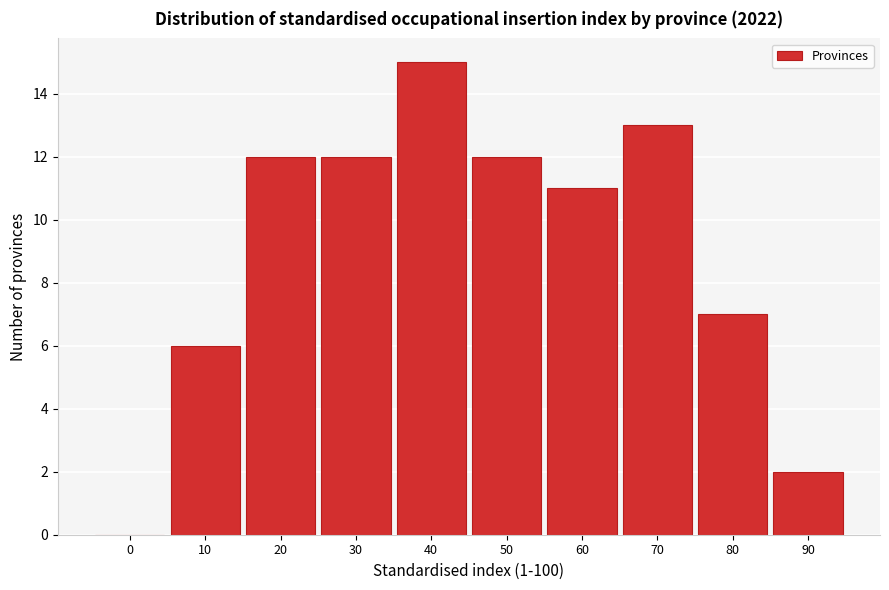

Reading left to right, transcribe all the data shown in this chart.

0=0	10=6	20=12	30=12	40=15	50=12	60=11	70=13	80=7	90=2